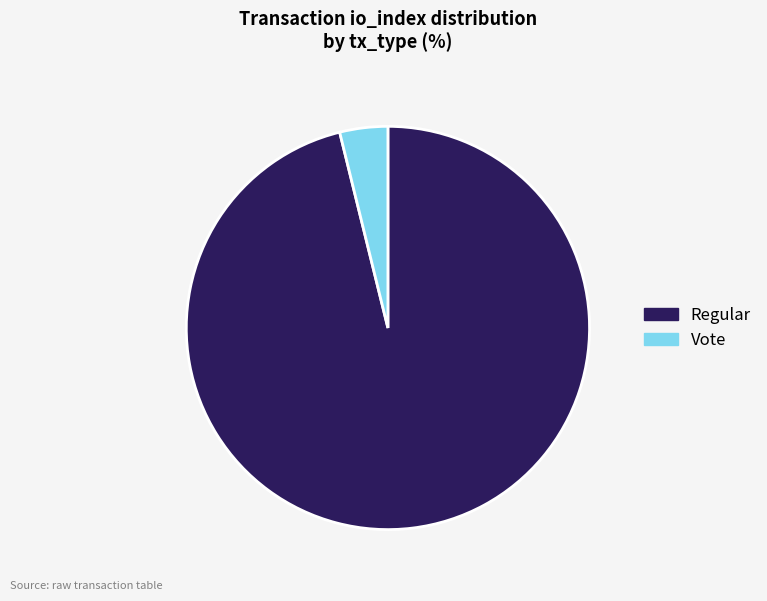

How many slices are in this pie chart?

2